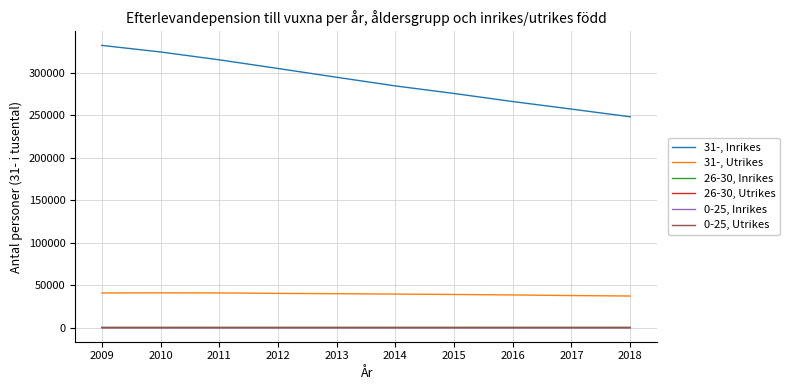

Is it true that 31-, Inrikes equals 294574 at 2013?

True